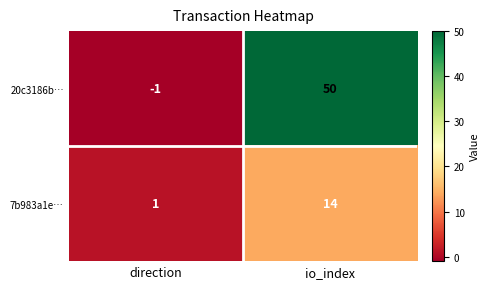

What is the sum of all 7b983a1e… values?

15